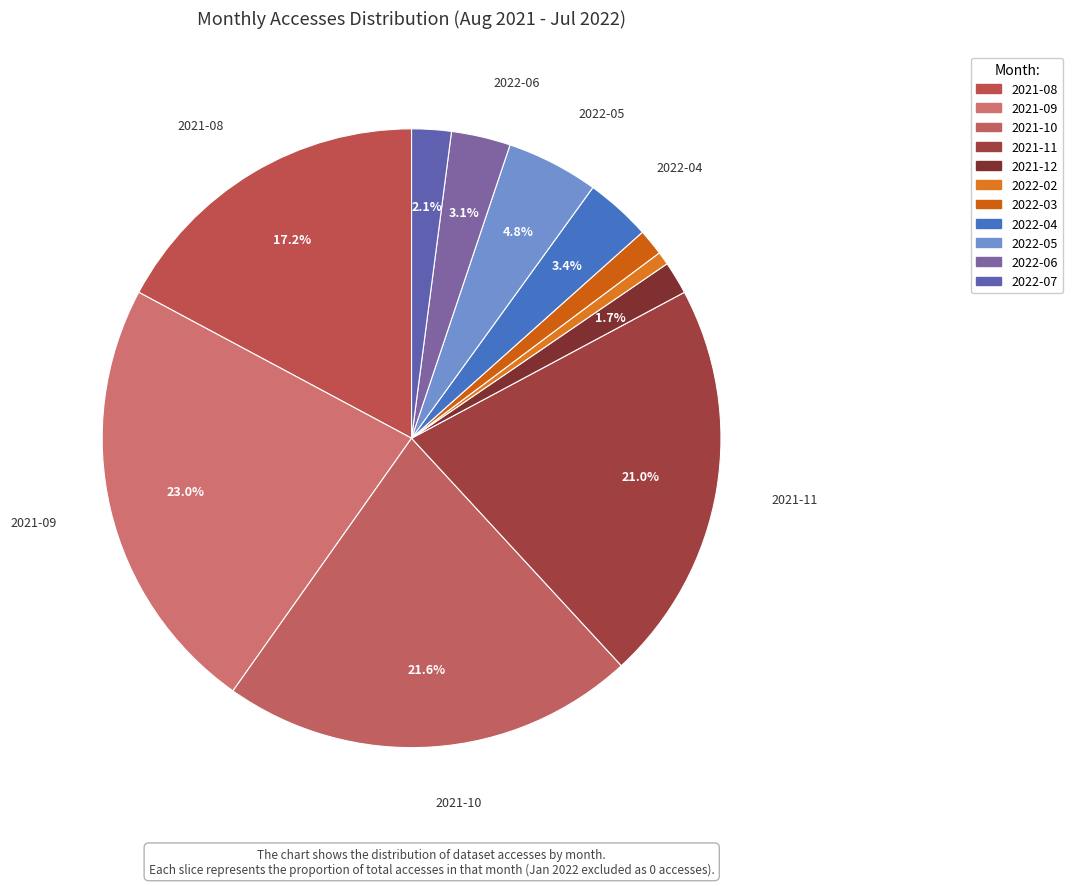

To the nearest percent, what is the difference between the 2022-04 and 2021-11 slice percentages?

18%